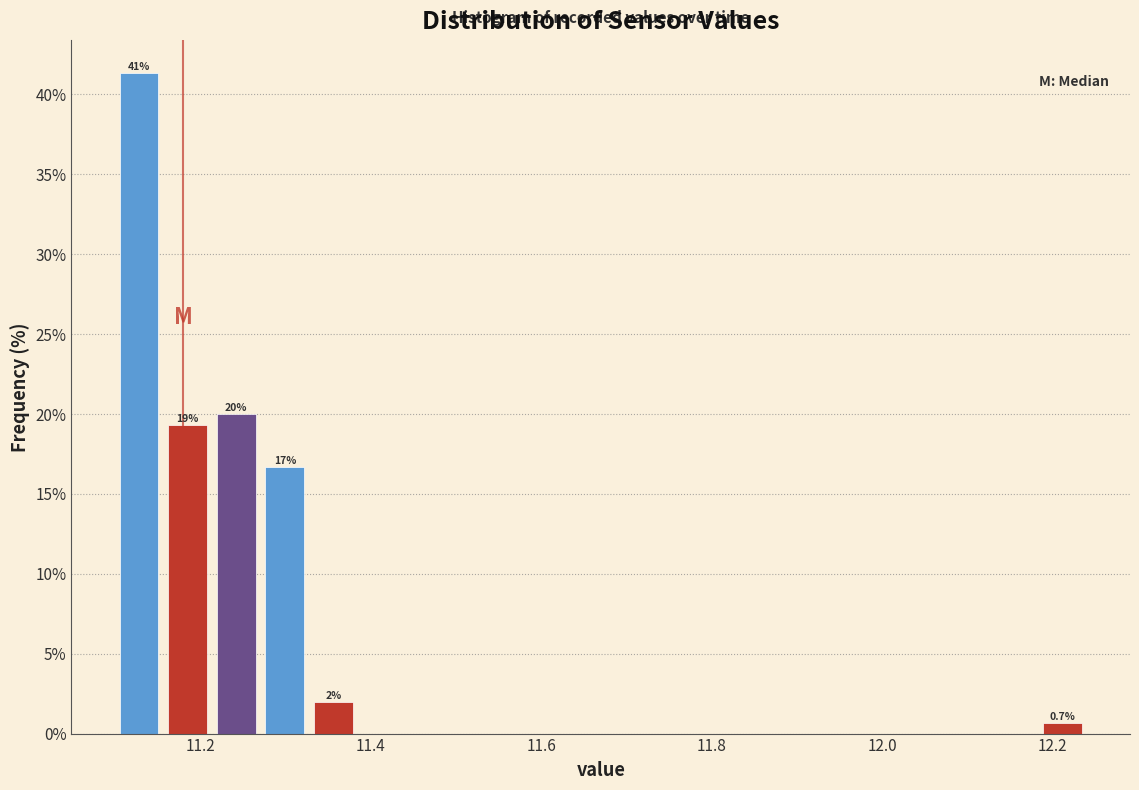

Read against the x-axis, roughly where is the centre of the tallest bar?

11.12